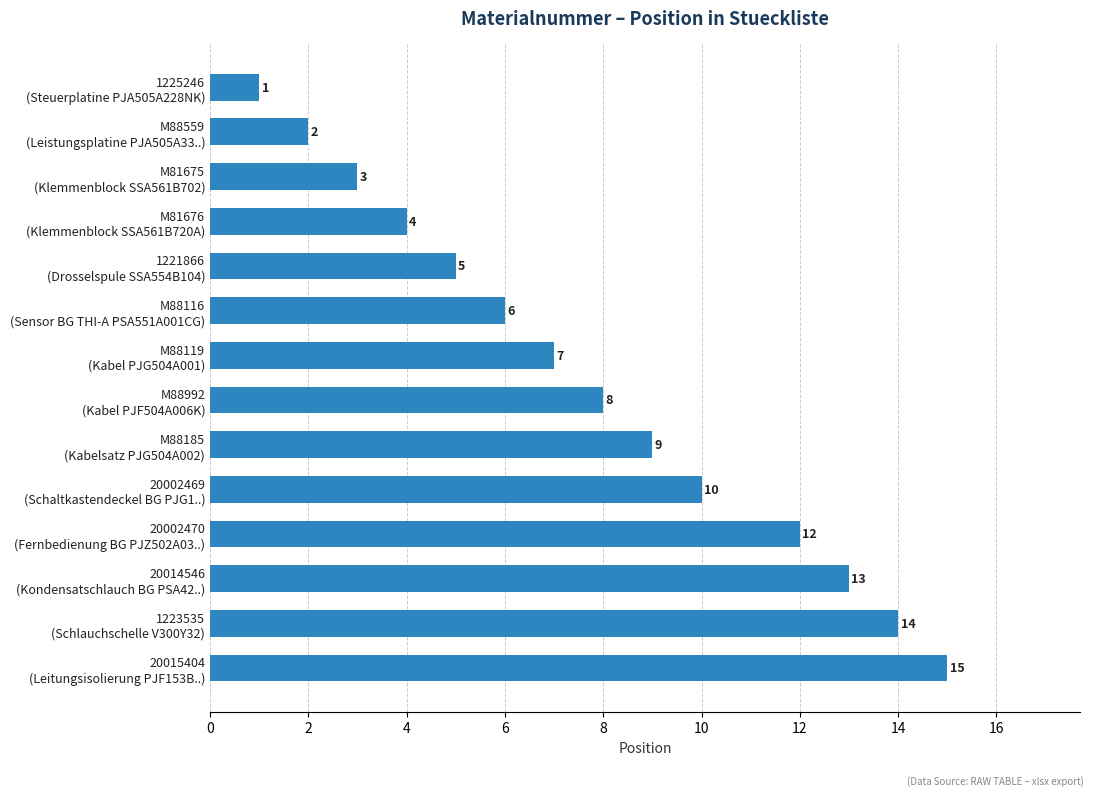

Rank the categories by value from highest to lowest.

20015404
(Leitungsisolierung PJF153B..), 1223535
(Schlauchschelle V300Y32), 20014546
(Kondensatschlauch BG PSA42..), 20002470
(Fernbedienung BG PJZ502A03..), 20002469
(Schaltkastendeckel BG PJG1..), M88185
(Kabelsatz PJG504A002), M88992
(Kabel PJF504A006K), M88119
(Kabel PJG504A001), M88116
(Sensor BG THI-A PSA551A001CG), 1221866
(Drosselspule SSA554B104), M81676
(Klemmenblock SSA561B720A), M81675
(Klemmenblock SSA561B702), M88559
(Leistungsplatine PJA505A33..), 1225246
(Steuerplatine PJA505A228NK)